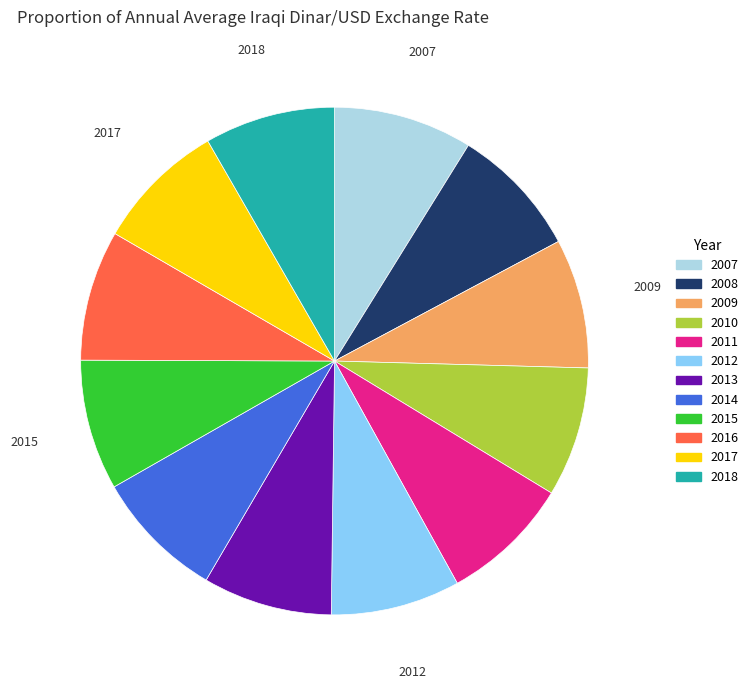

Do 2015 and 2007 together represent more than half of the pie?

No